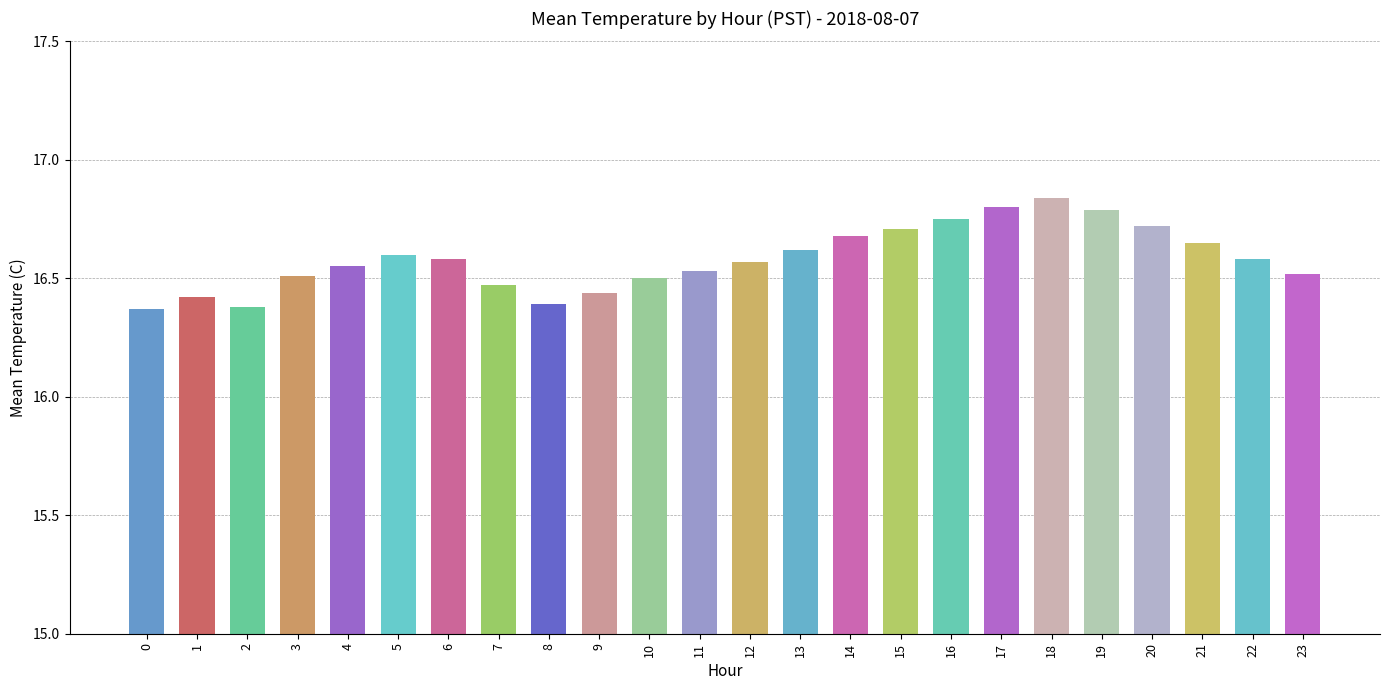

How many bars are there in total?

24